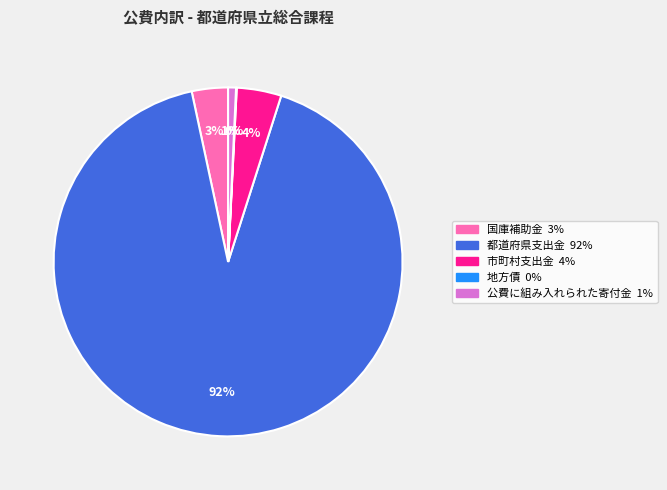

To the nearest percent, what is the difference between the largest and smallest slice percentages?

92%